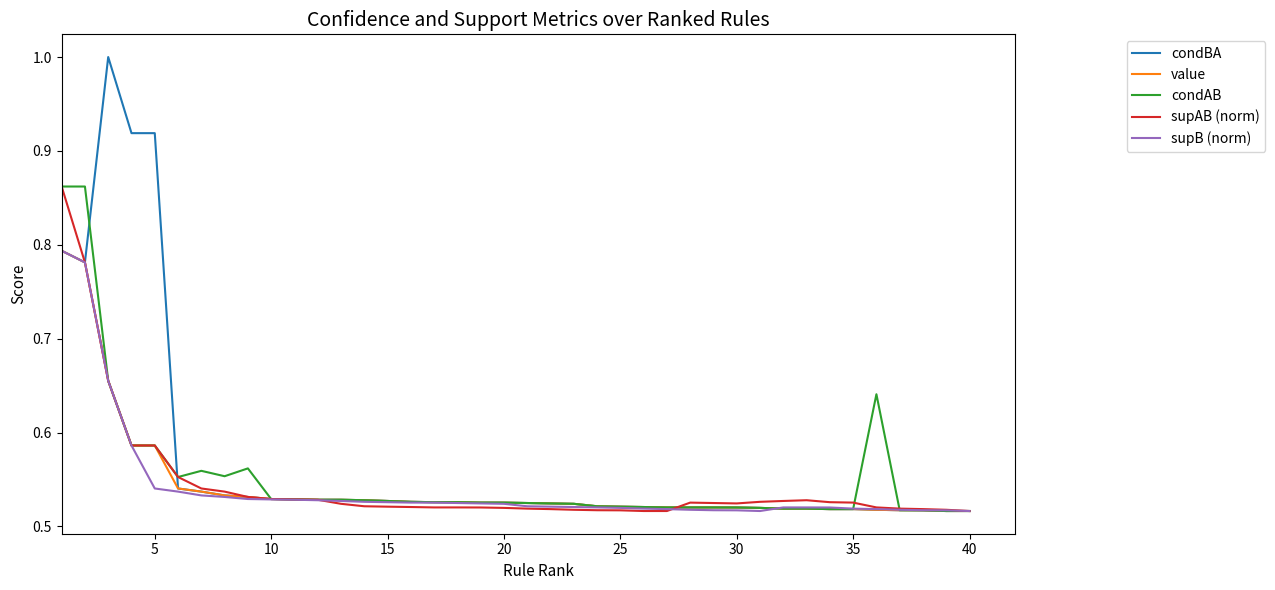

Which series has the widest spread of values?

condBA